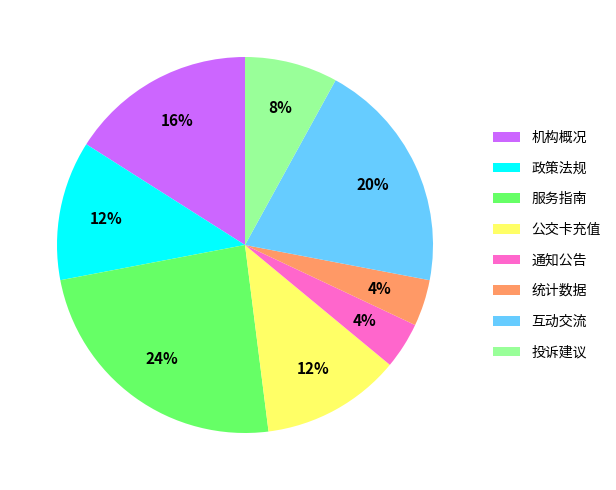

To the nearest percent, what is the difference between the 机构概况 and 互动交流 slice percentages?

4%